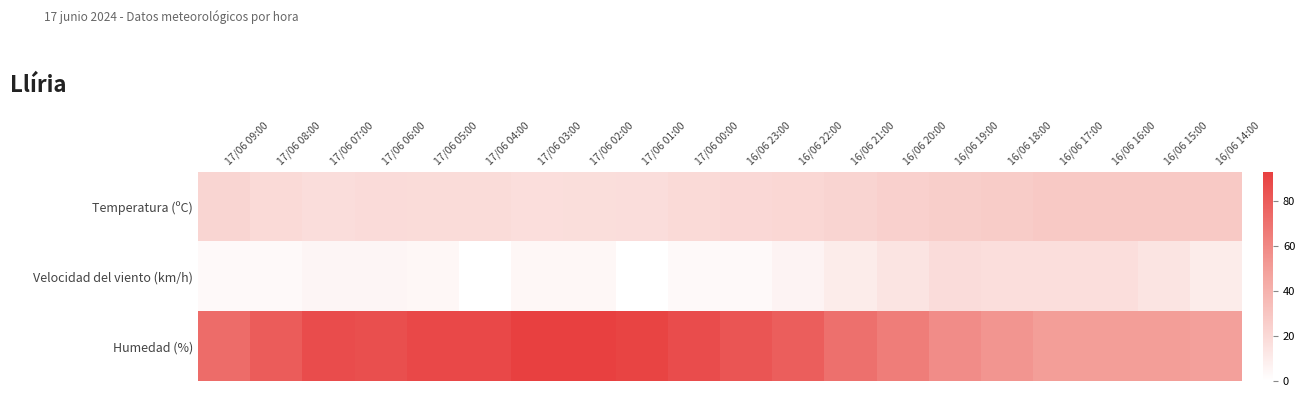

How many categories are shown in the chart?

20